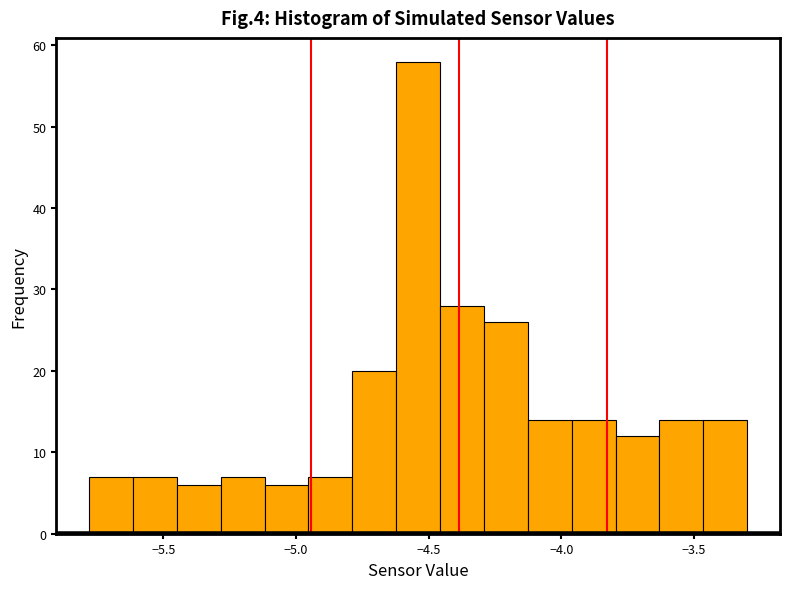

Read against the x-axis, roughly where is the centre of the tallest bar?

-4.55